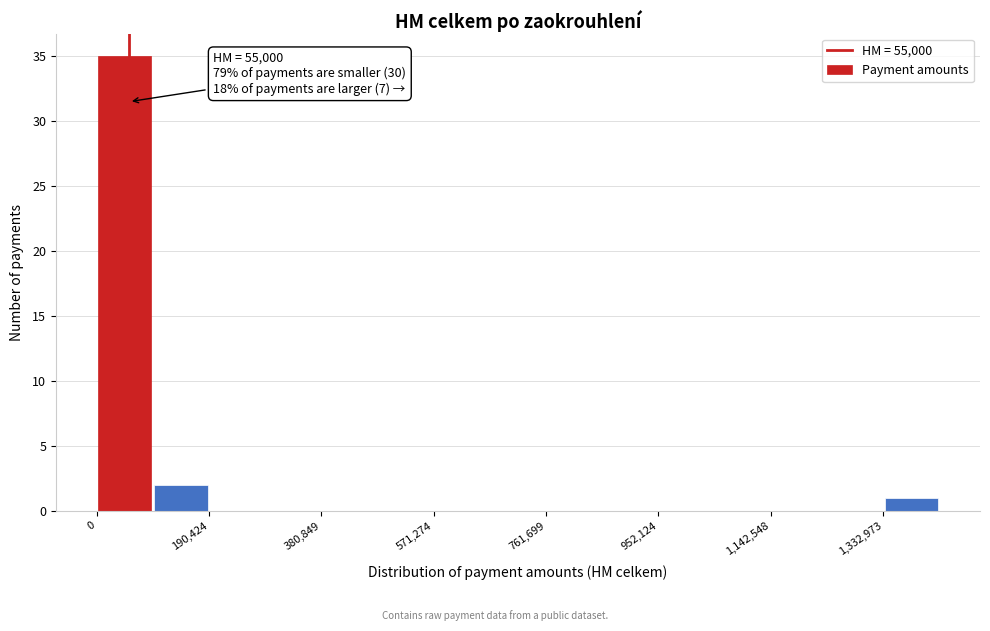

Which range on the x-axis has the tallest bar?

0 to 100000